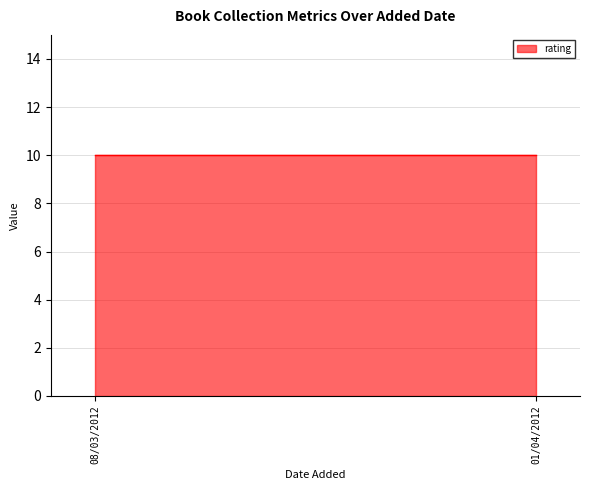

At which category does the chart reach its minimum across all series?

08/03/2012